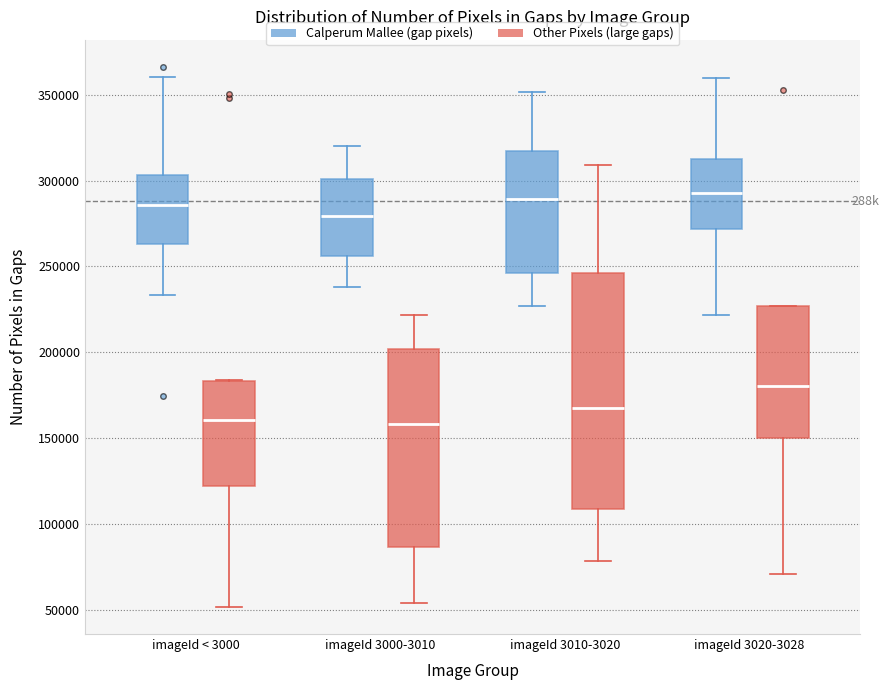

Where is the upper edge of the box for imageId 3020-3028 (Calperum Mallee (gap pixels)) on the y-axis? The values are not printed on the chart, so give them approximately, as read against the axis.

315000